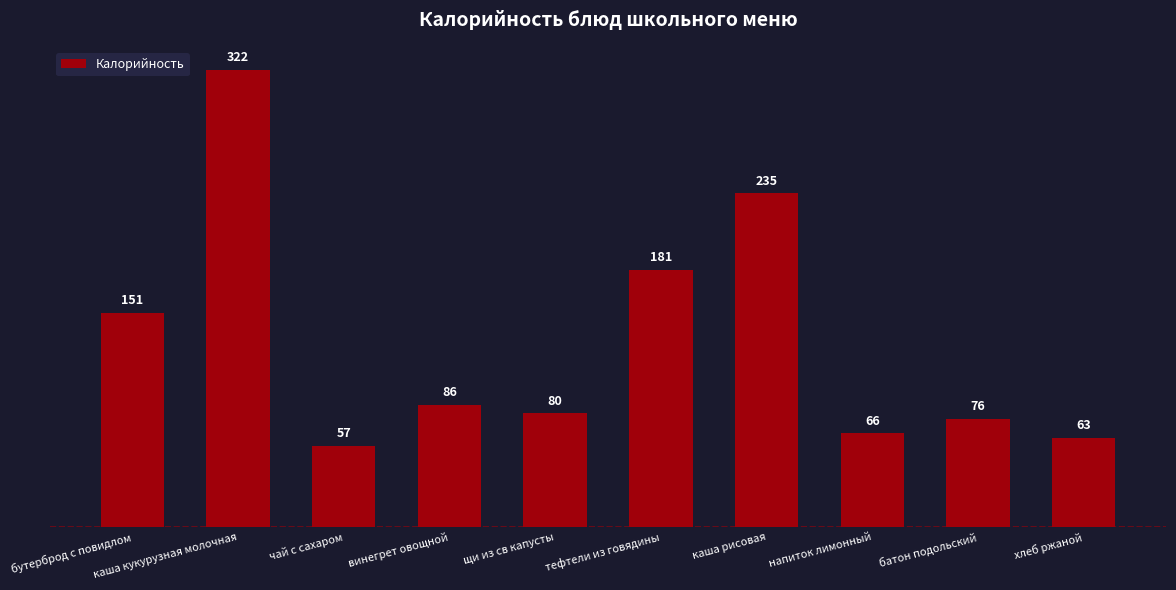

What position from the right is чай с сахаром?

8